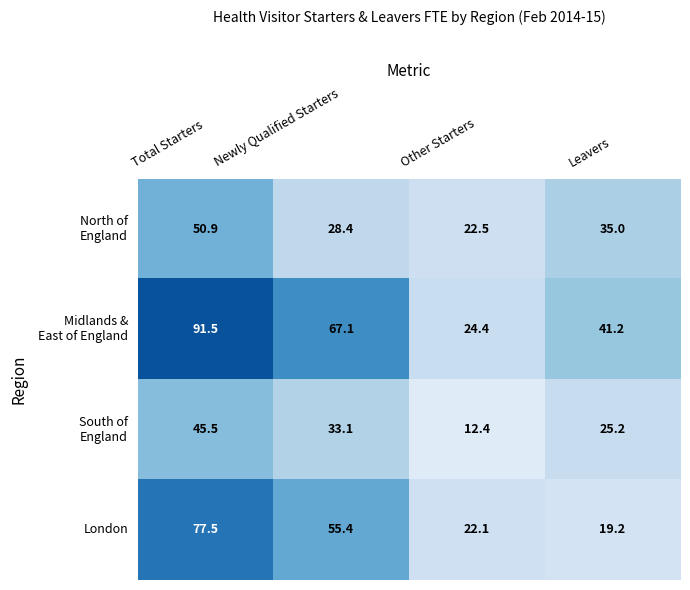

List the labels in order of London value, smallest first.

Leavers, Other Starters, Newly Qualified Starters, Total Starters